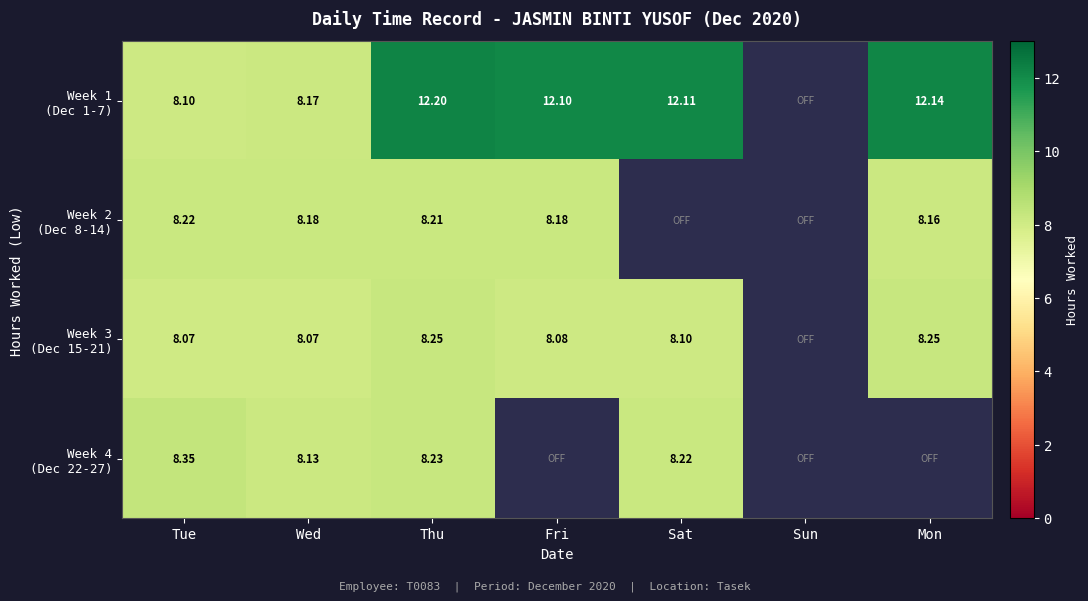

Read the Week 1 (Dec 1-7) value at Tue.

8.1